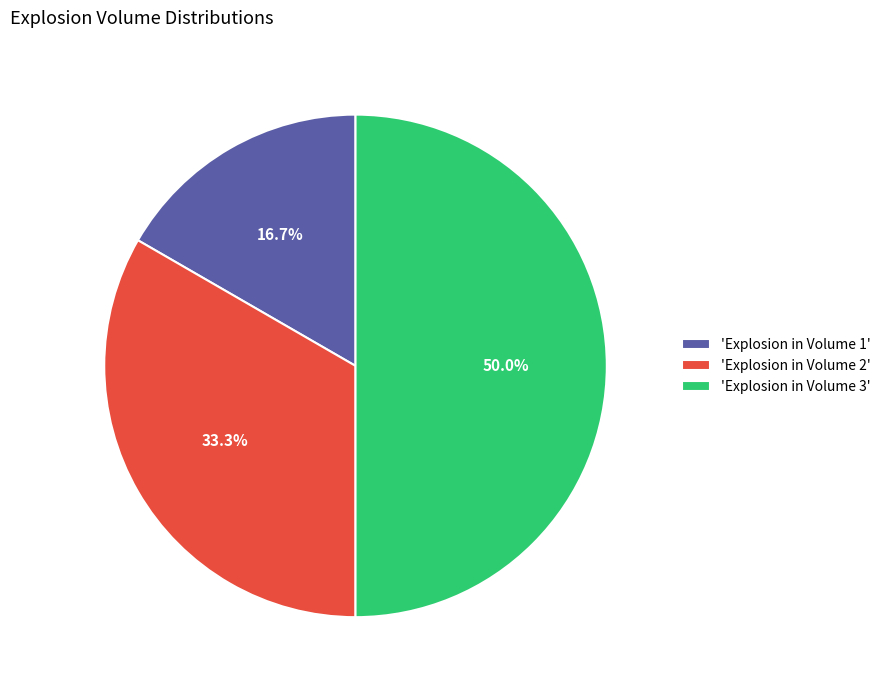

Which category has the smallest portion of the pie?

'Explosion in Volume 1'